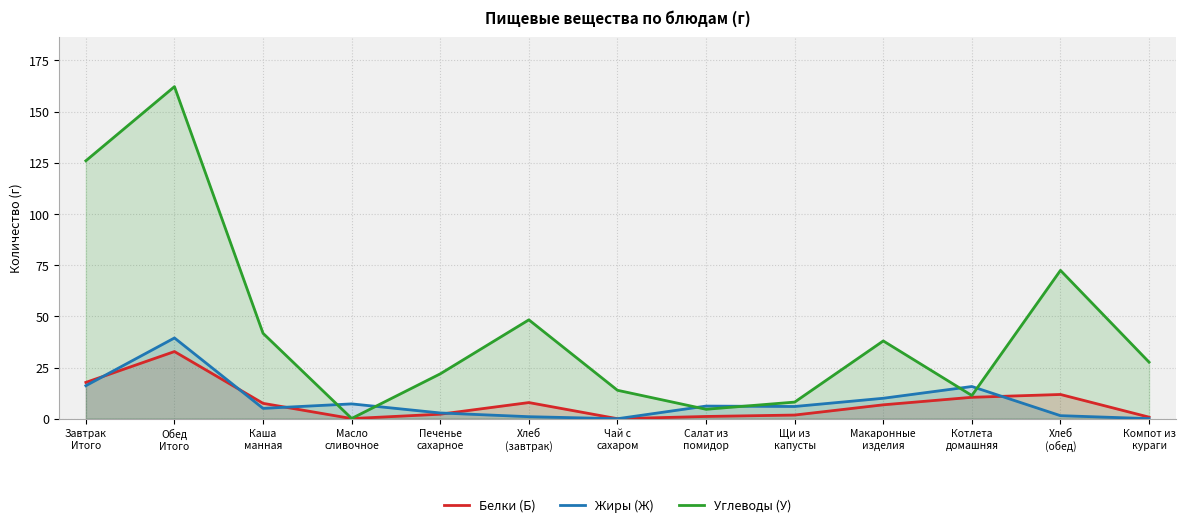

What is the highest value of the Белки (Б) series?

32.8